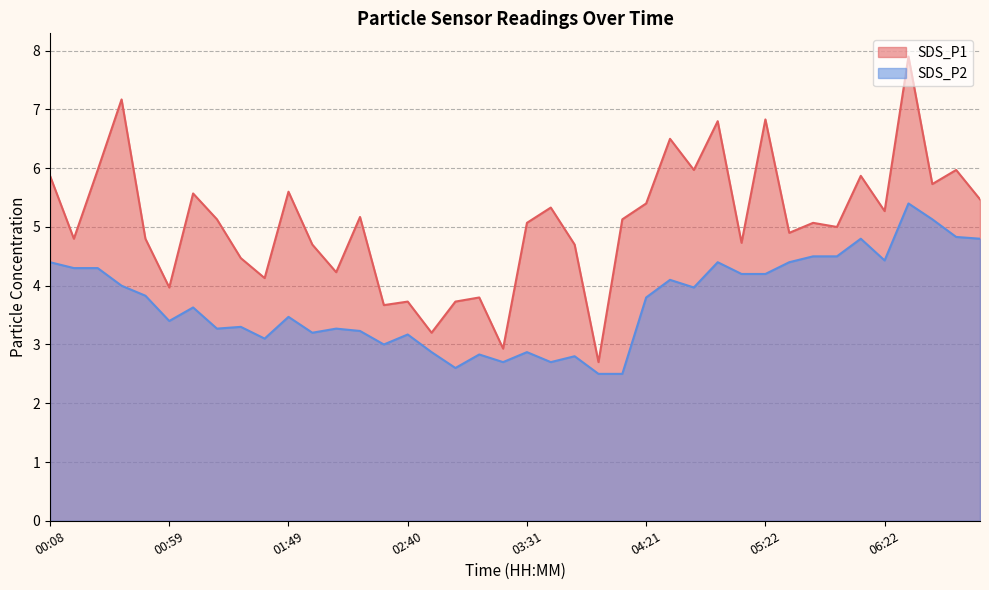

At which category is the sum across all series the highest?

06:32